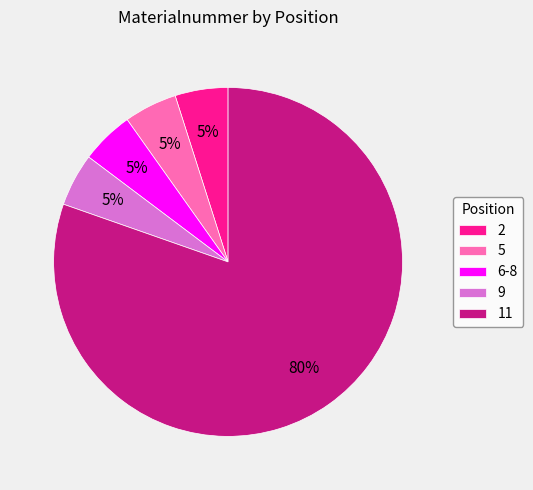

Which slice represents more than half of the pie?

11